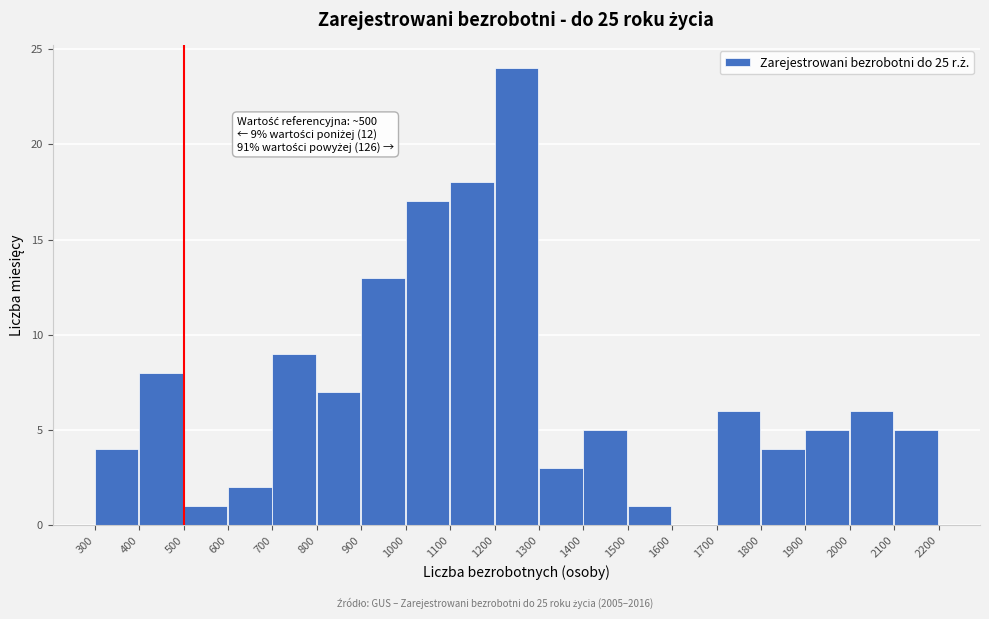

Over which range of the x-axis is the bar tallest?

1200 to 1300